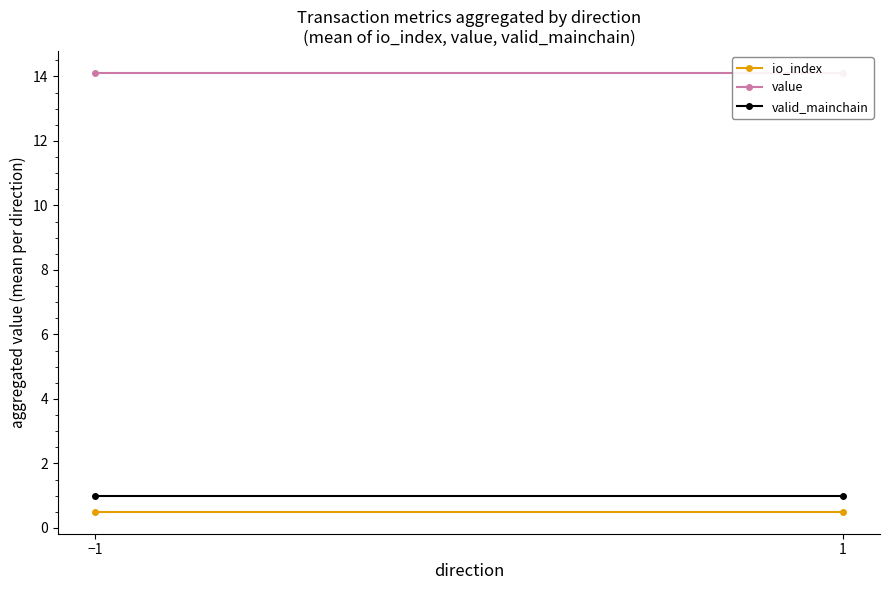

What position from the left is −1?

1